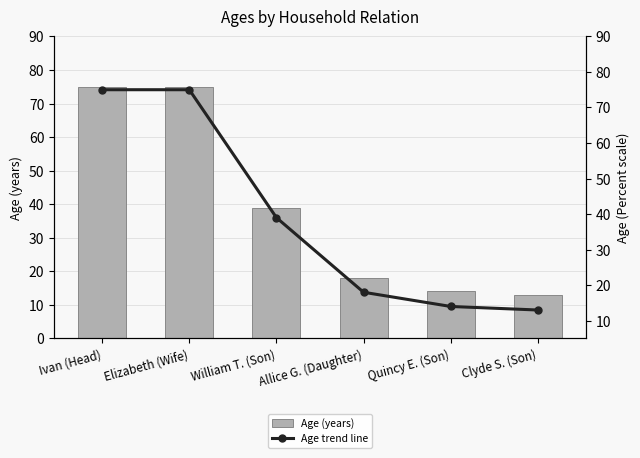

Rank the series at Ivan (Head) from highest to lowest value.

Age (years), Age trend line